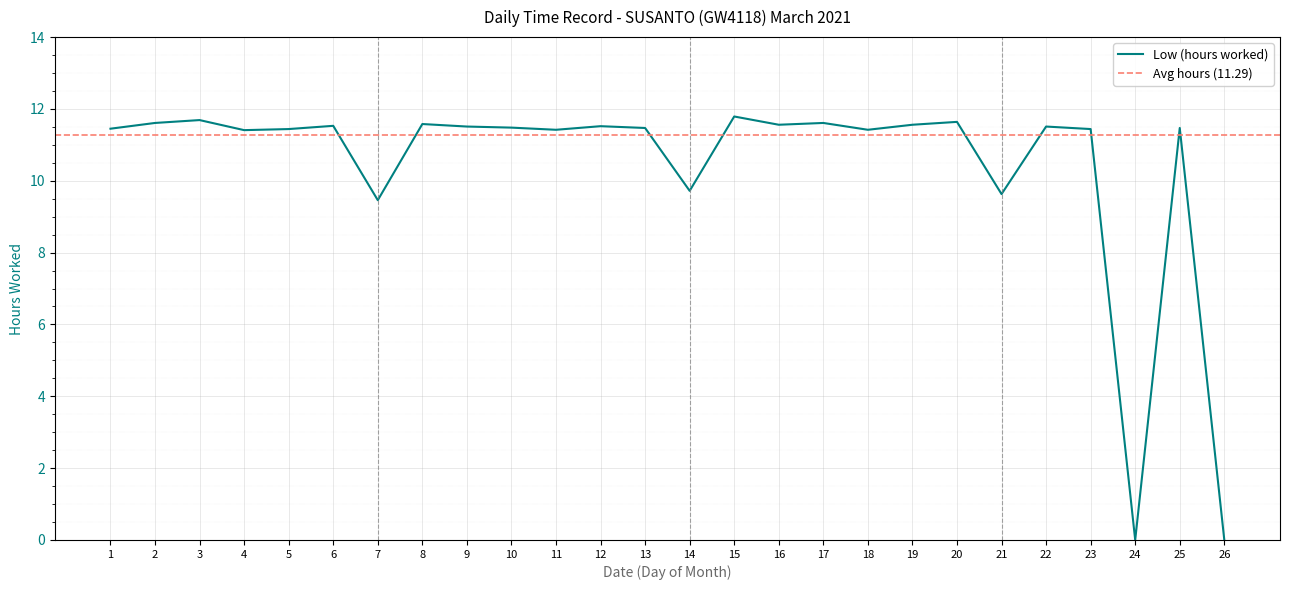

List the labels in order of value, smallest first.

24, 26, 7, 21, 14, 4, 11, 18, 5, 23, 1, 13, 25, 10, 9, 22, 12, 6, 16, 19, 8, 2, 17, 20, 3, 15